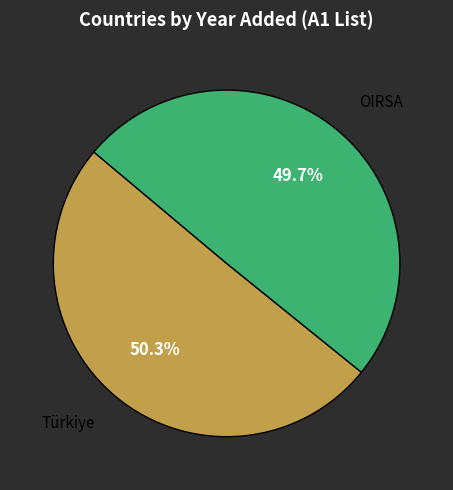

What percentage is NOT represented by OIRSA?

50.3%